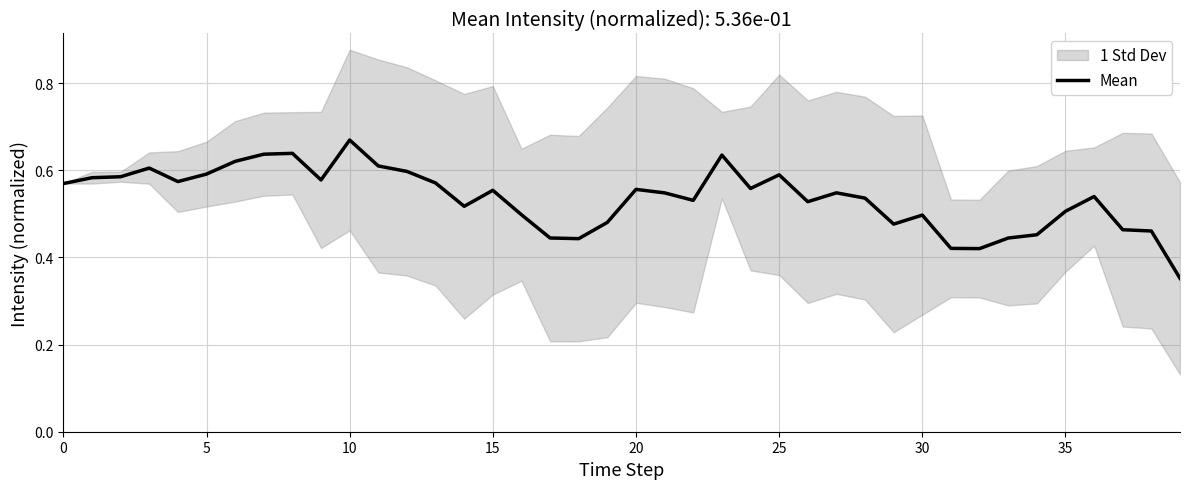

Is it true that the value at 24 is 0.3?

False